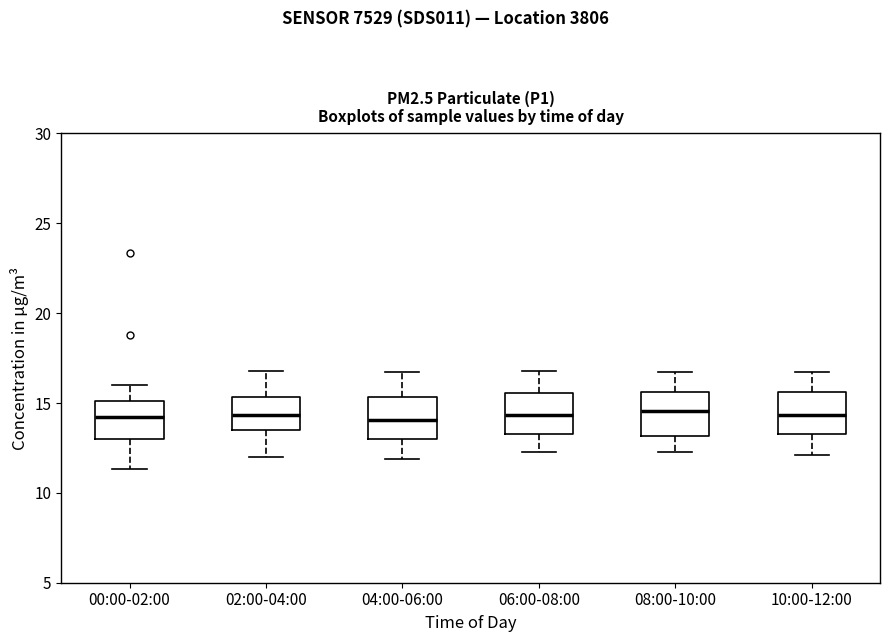

Reading left to right, read every box against the y-axis: the position of its median line, the range the box covers, and the ends of its whiskers. The values are not printed on the chart, so give them approximately, as read against the axis.

00:00-02:00: median 14.5, box 13.0 to 15.0, whiskers 11.5 to 16.0
02:00-04:00: median 14.5, box 13.5 to 15.5, whiskers 12.0 to 17.0
04:00-06:00: median 14.0, box 13.0 to 15.5, whiskers 12.0 to 16.5
06:00-08:00: median 14.5, box 13.5 to 15.5, whiskers 12.5 to 17.0
08:00-10:00: median 14.5, box 13.0 to 15.5, whiskers 12.5 to 16.5
10:00-12:00: median 14.5, box 13.5 to 15.5, whiskers 12.0 to 16.5